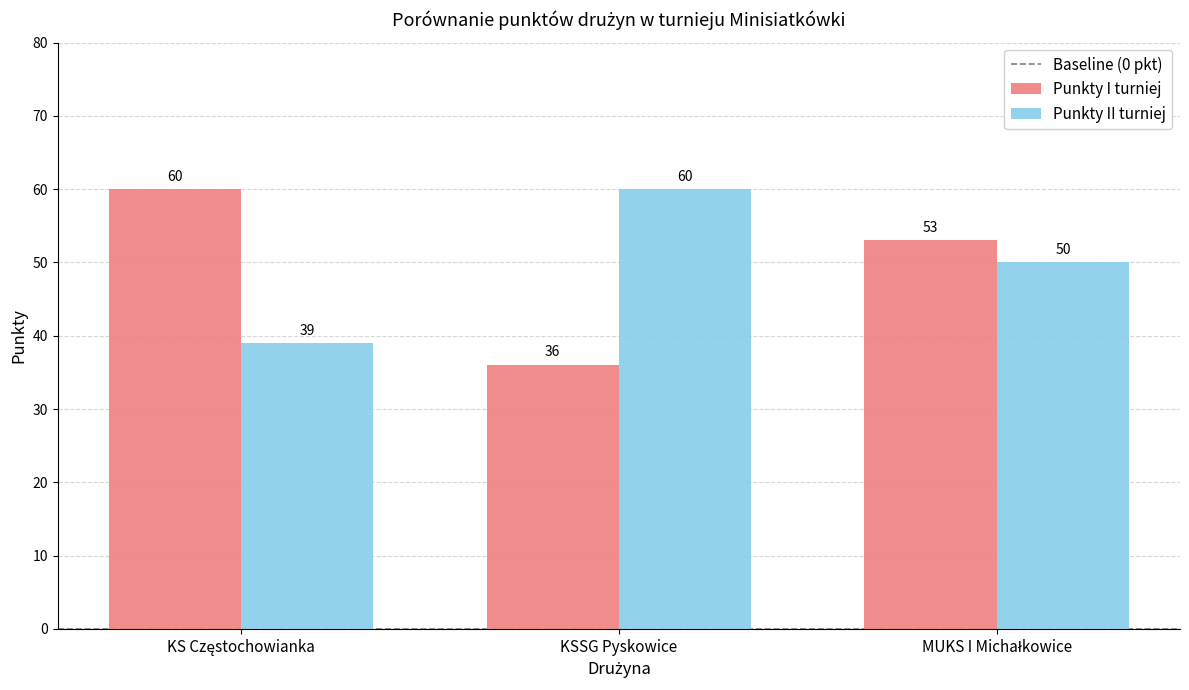

How many bars are there in total?

6